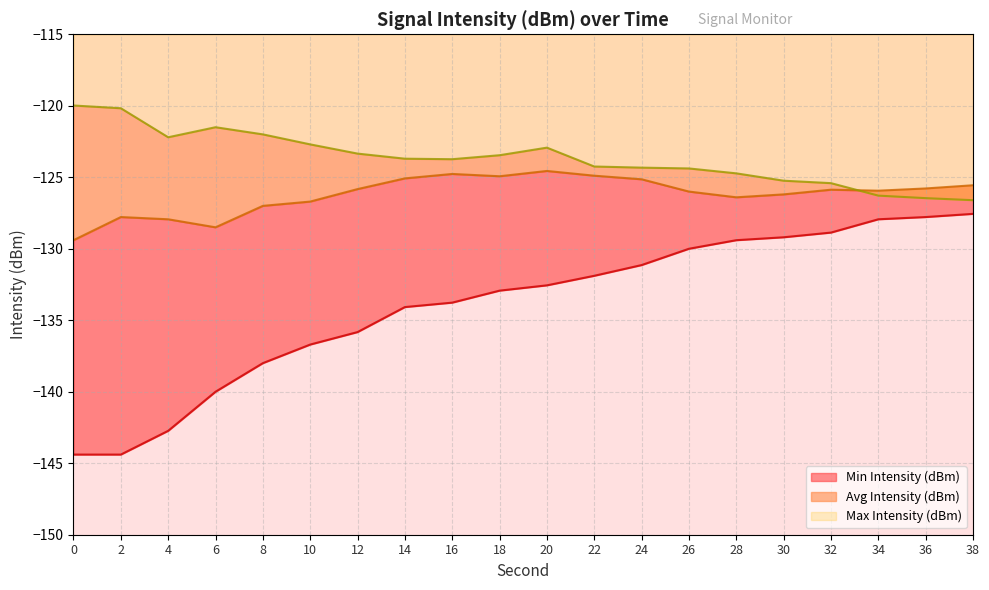

Read the Avg Intensity (dBm) value at 32.

-125.9